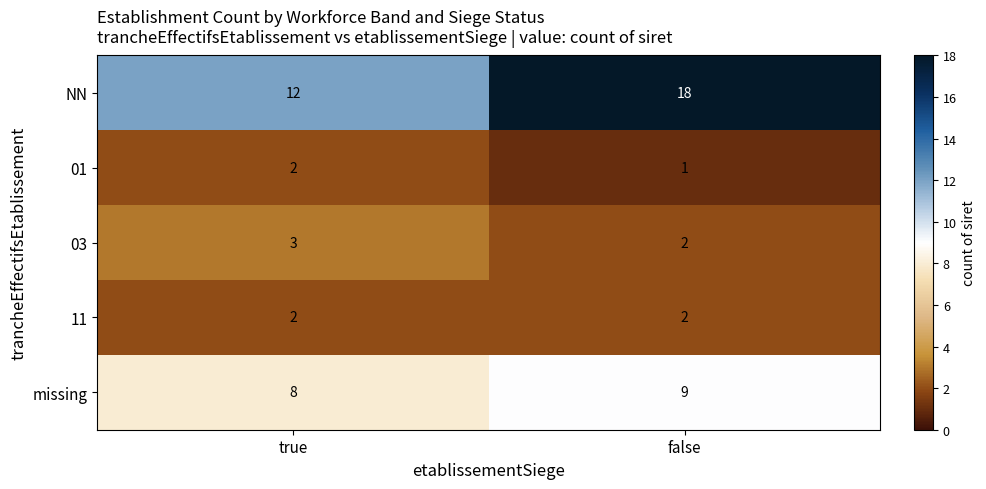

What is the greatest value displayed?

18